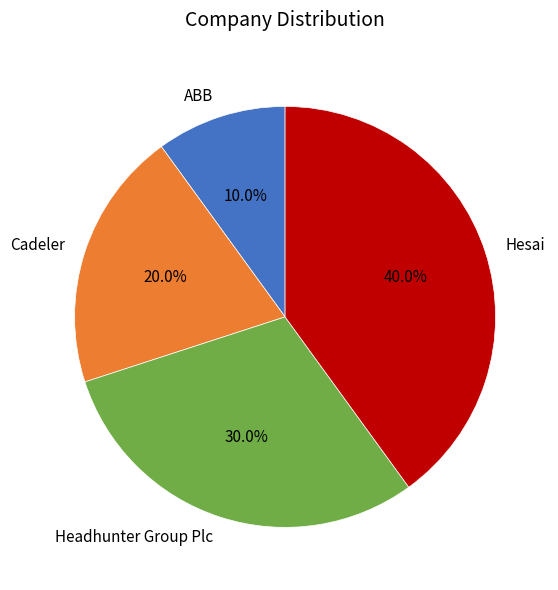

Does Hesai account for over 50% of the chart?

No